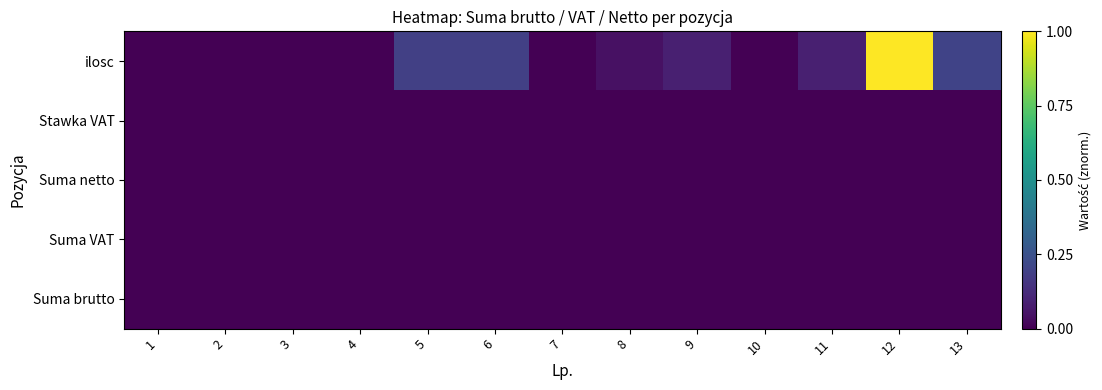

Count the number of data series in this chart.

5